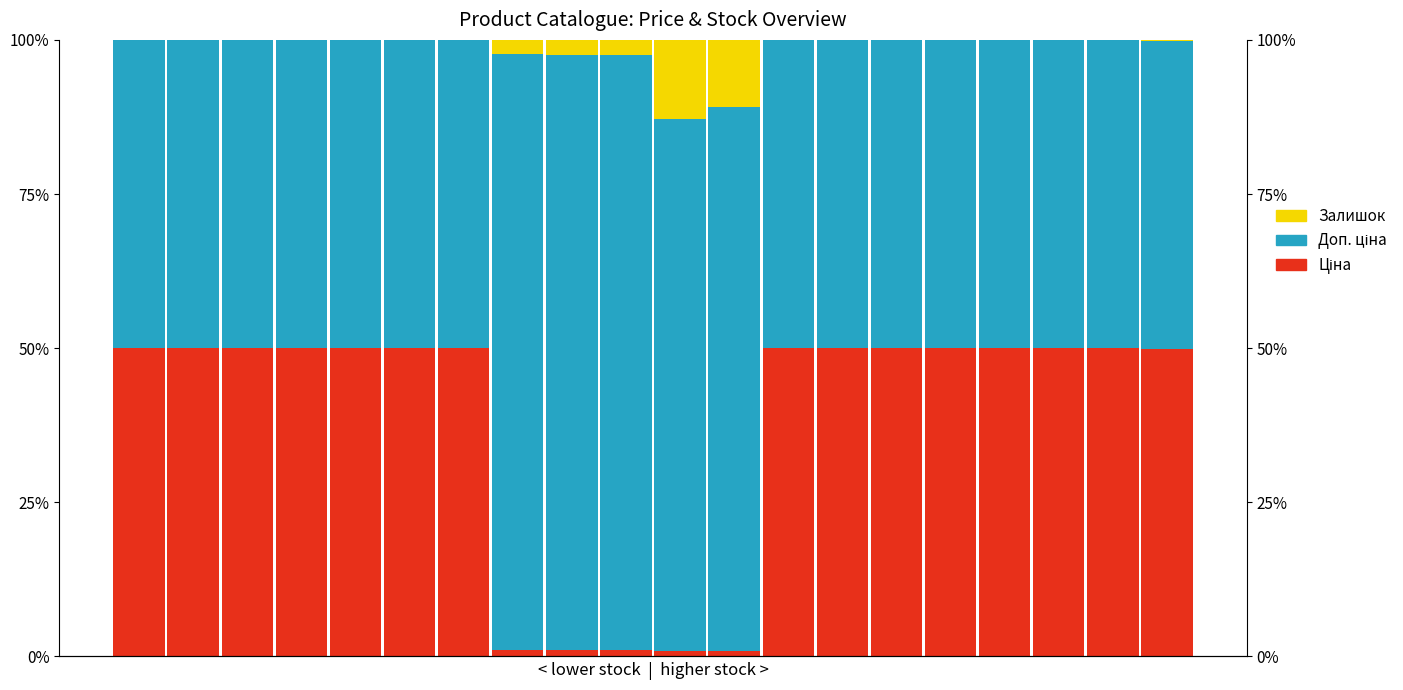

Reading left to right, extract all data points from this chart.

Ціна: 50.0	50.0	50.0	50.0	50.0	50.0	50.0	1.0	1.0	1.0	0.9	0.9	50.0	50.0	50.0	50.0	50.0	50.0	50.0	49.9
Доп. ціна: 50.0	50.0	50.0	50.0	50.0	50.0	50.0	96.8	96.6	96.6	86.3	88.2	50.0	50.0	50.0	50.0	50.0	50.0	50.0	49.9
Залишок: 0.0	0.0	0.0	0.0	0.0	0.0	0.0	2.2	2.5	2.5	12.9	10.9	0.0	0.0	0.0	0.0	0.0	0.0	0.1	0.1